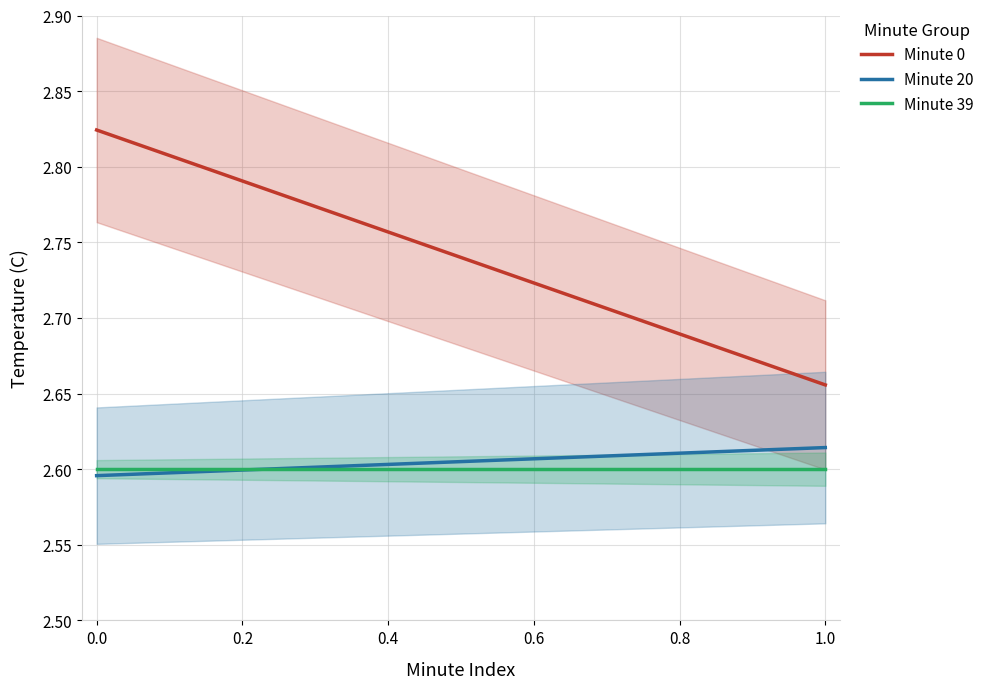

What is the maximum value for Minute 20?

2.6